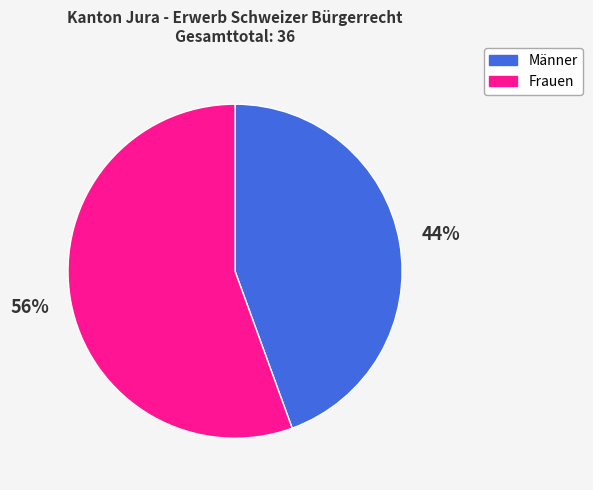

Is it true that Frauen is 56% of the pie?

True